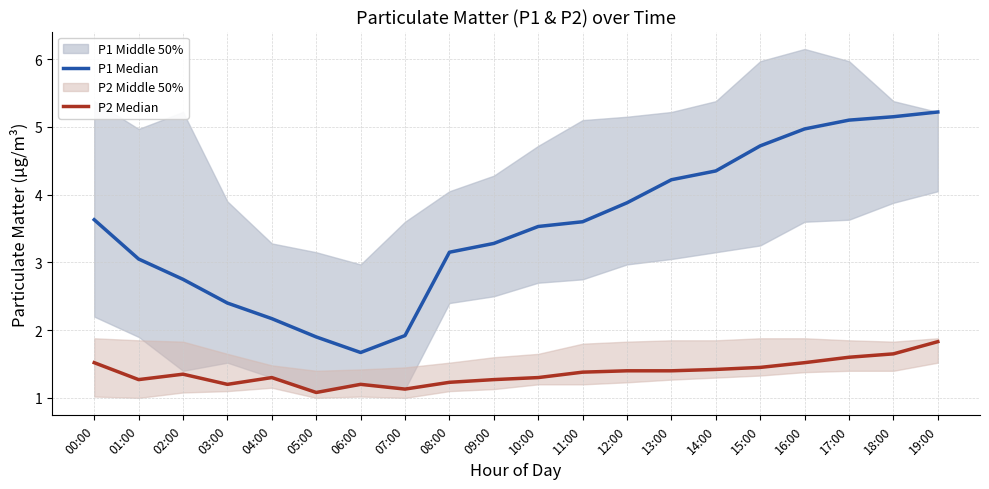

What is the sum of all P2 Median values?

27.5